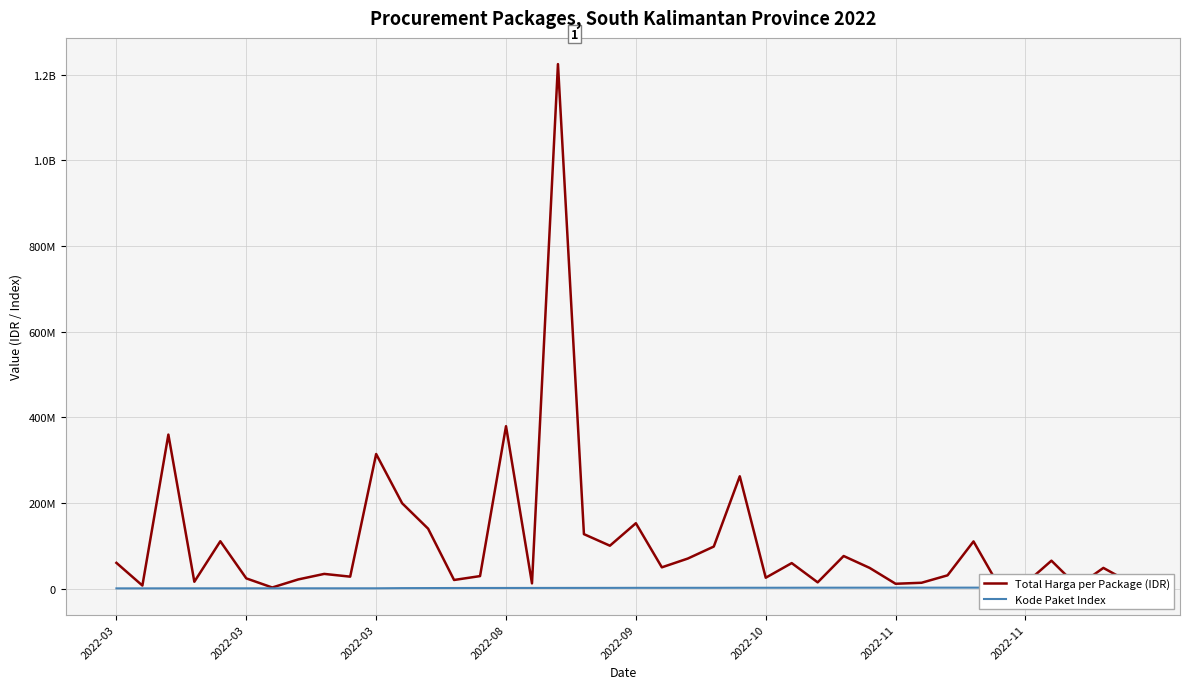

Is it true that Total Harga per Package (IDR) equals 14750000 at 39?

True